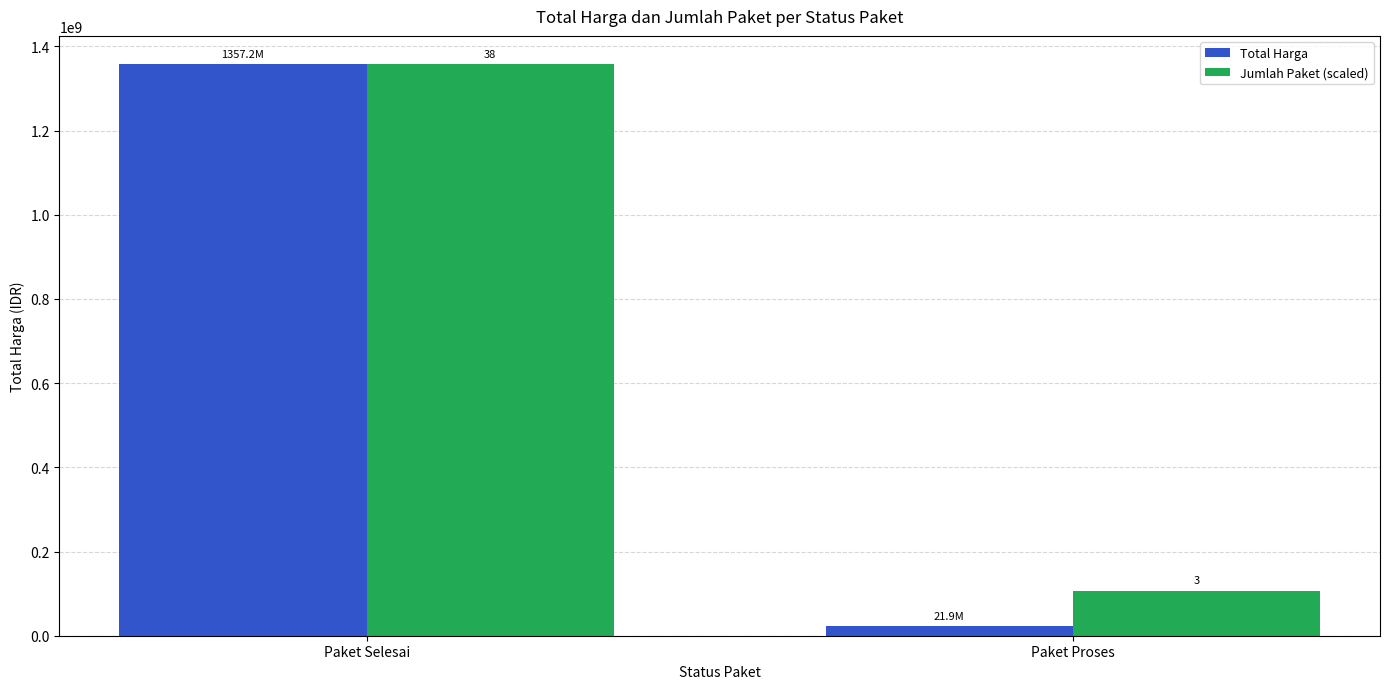

What is the value of the Jumlah Paket (scaled) bar at the 2nd from the left?

107146618.4